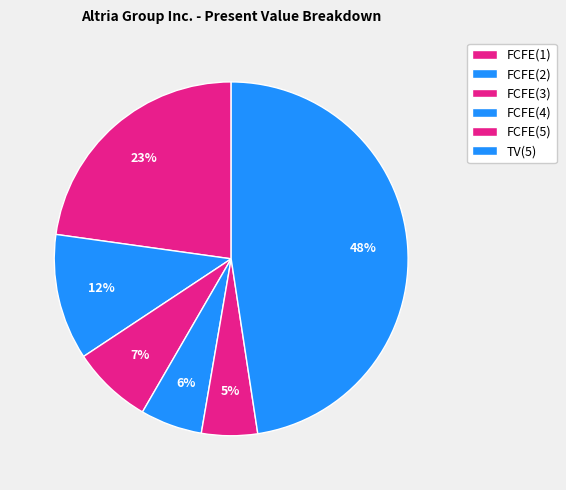

Count the number of slices in the pie.

6